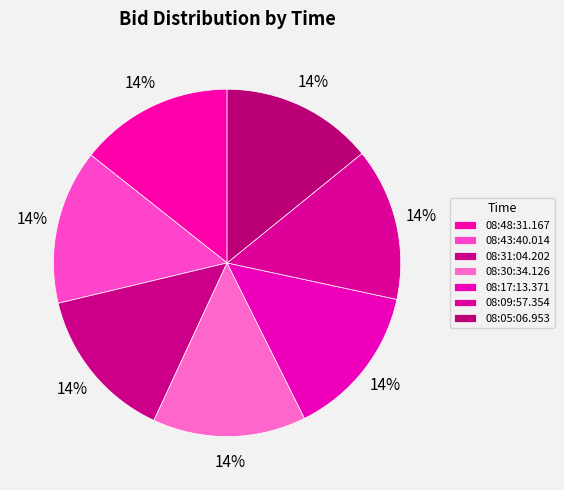

Count the number of slices in the pie.

7